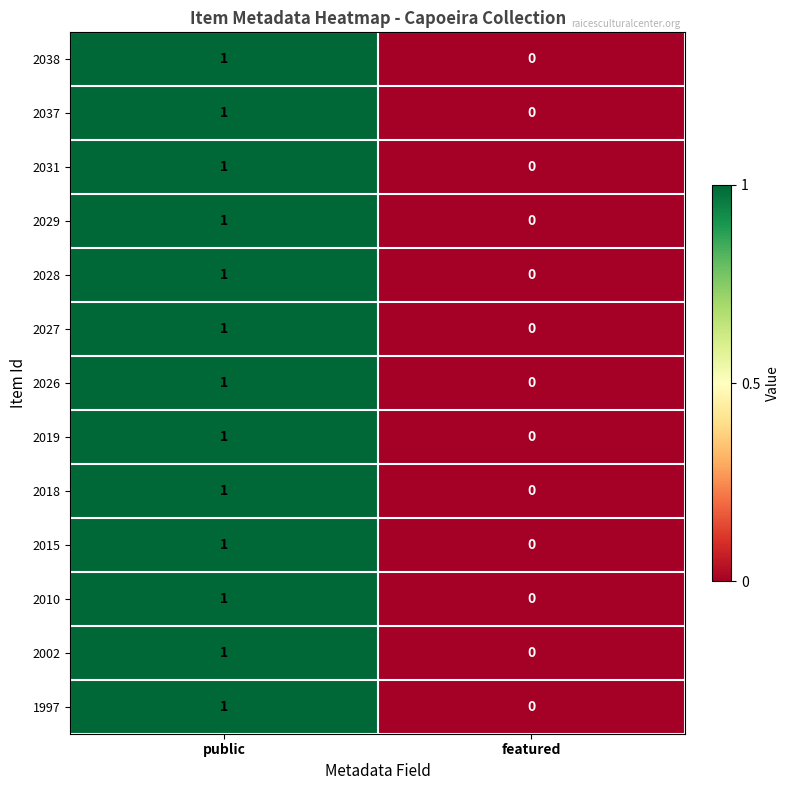

How many values in 2029 are above zero?

1